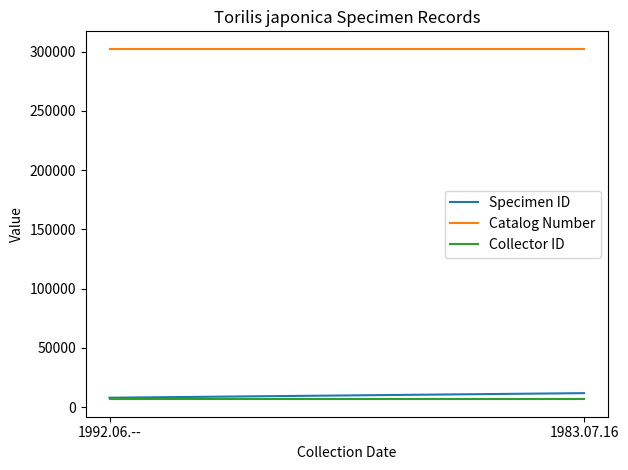

Reading left to right, transcribe all the data shown in this chart.

Specimen ID: 7921	11798
Catalog Number: 302300	302300
Collector ID: 6678	6678